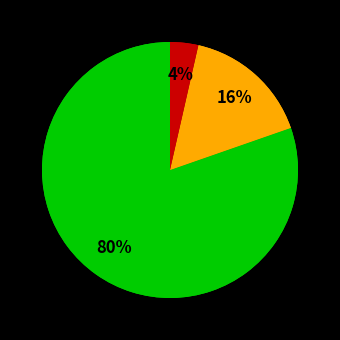

True or false: Black or African American alone accounts for 24% of the total.

False